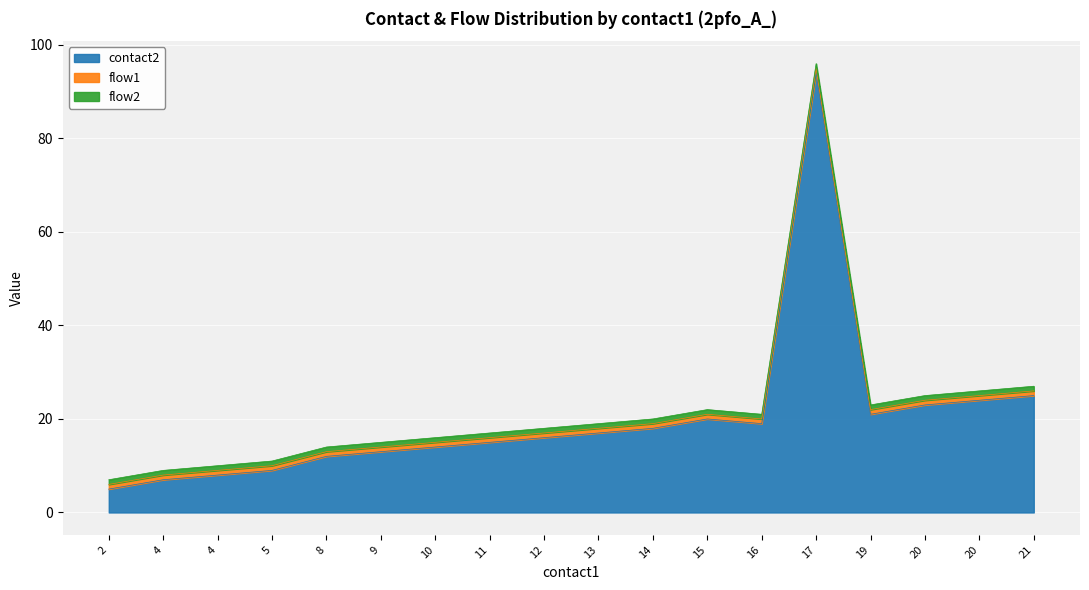

True or false: flow2 and flow1 cross at least once.

False